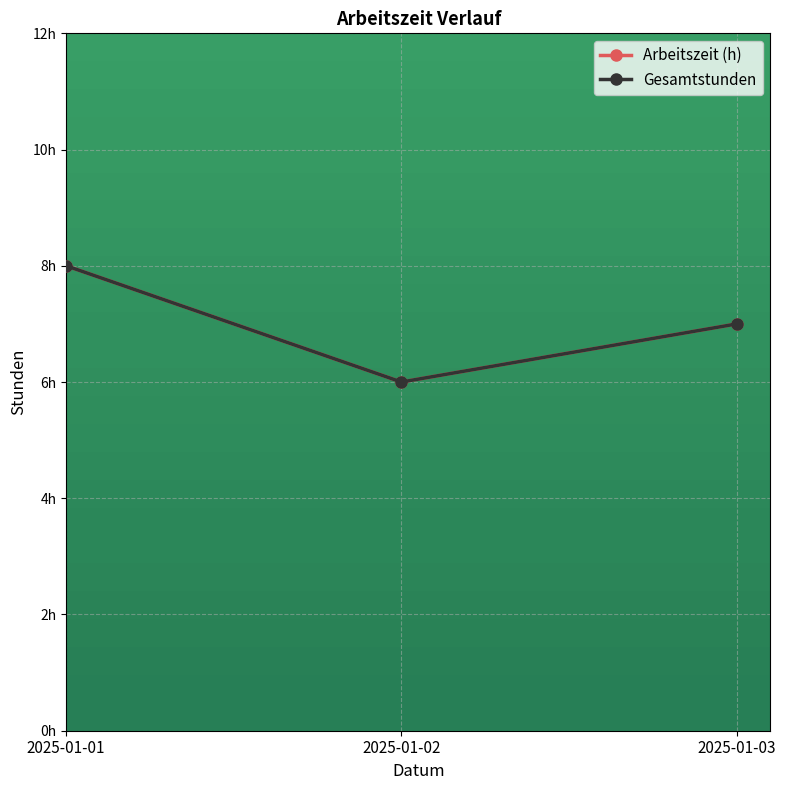

Which series has the widest spread of values?

Arbeitszeit (h)